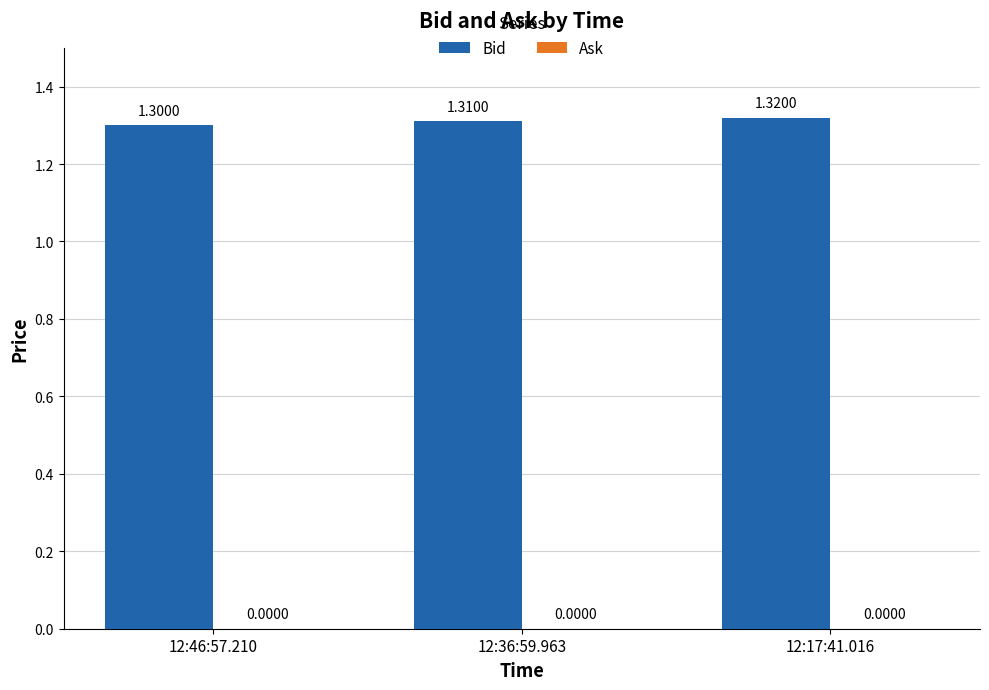

Which has a higher value, 12:46:57.210 or 12:36:59.963?

12:36:59.963